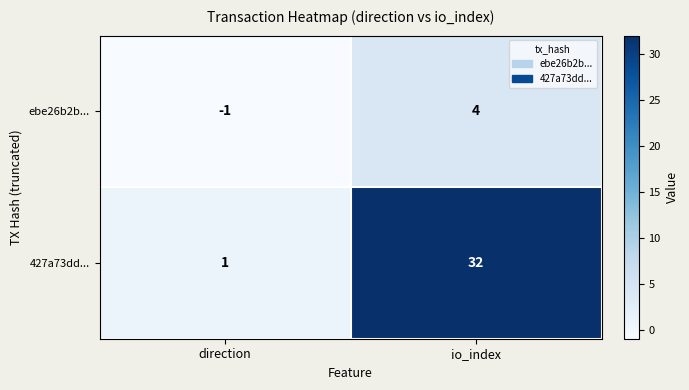

Which label corresponds to the largest value in the chart?

io_index